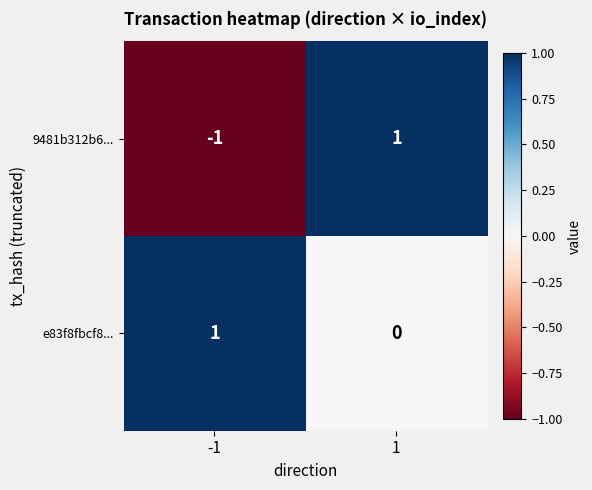

At 1, list the series in order from largest to smallest.

9481b312b6..., e83f8fbcf8...